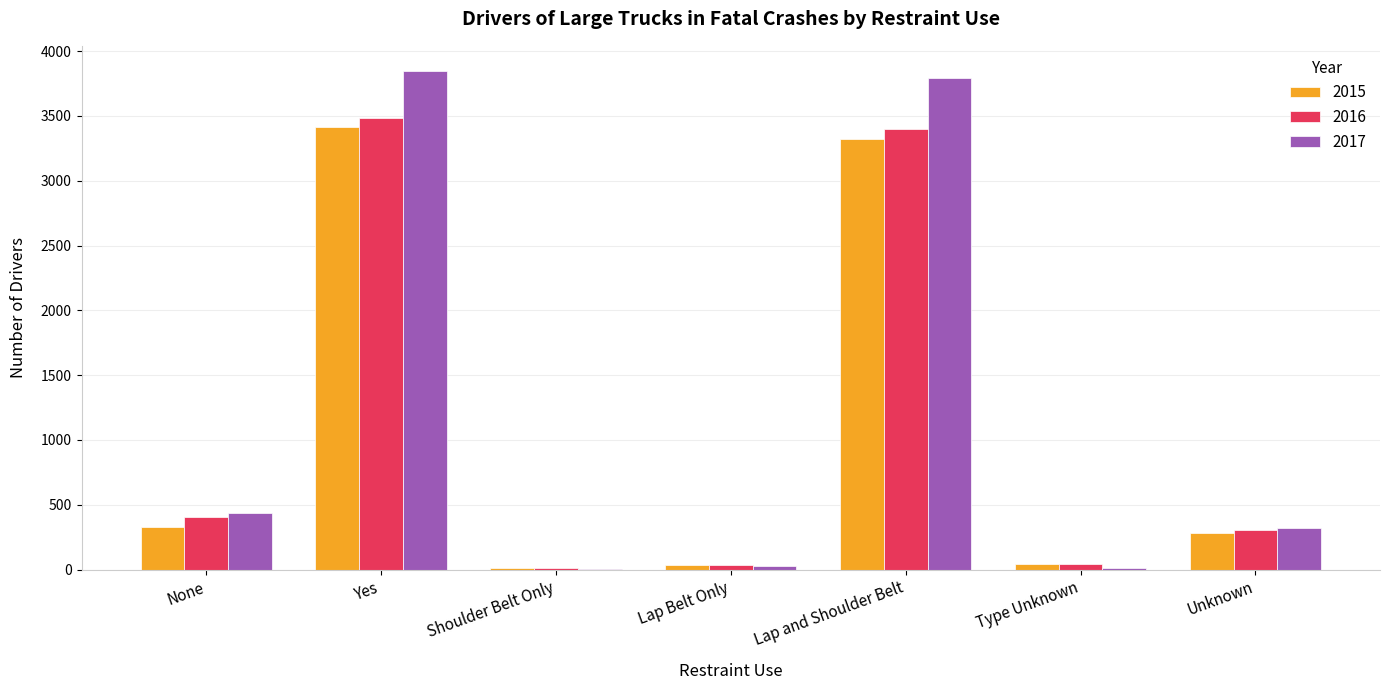

What is the sum of the 2016 values at None and Lap and Shoulder Belt?

3799